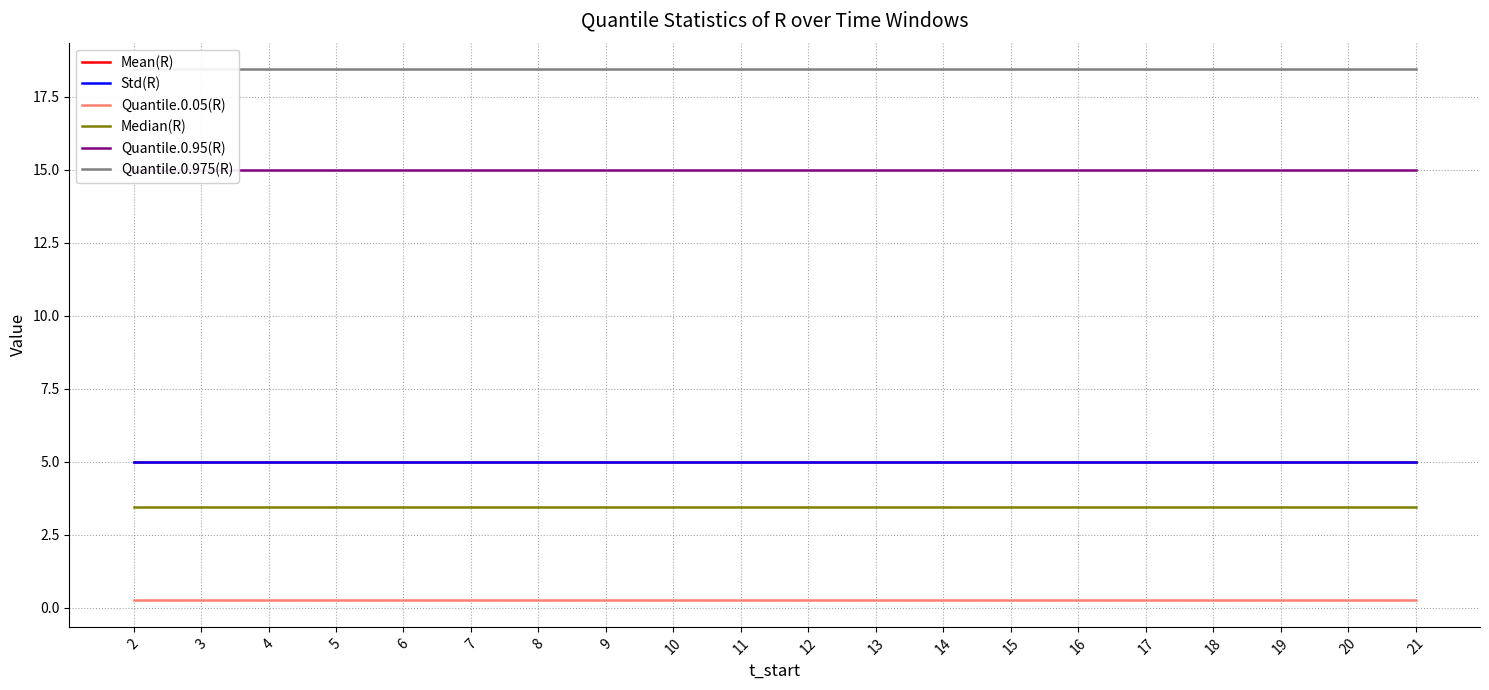

At which category is the sum across all series the highest?

2